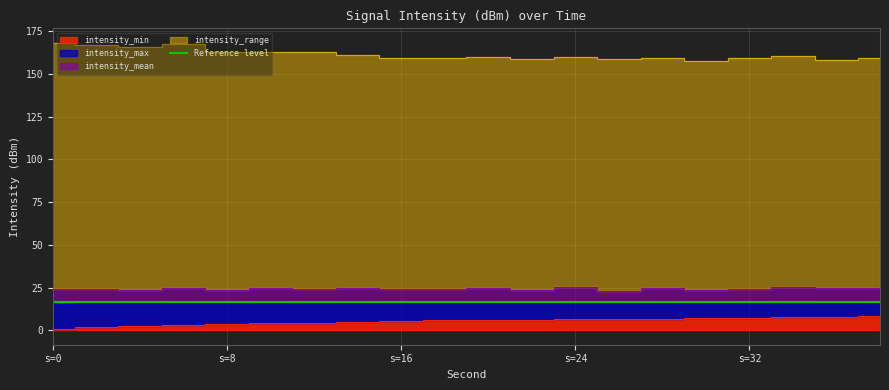

How many interior local peaks does the intensity_range series have?

6